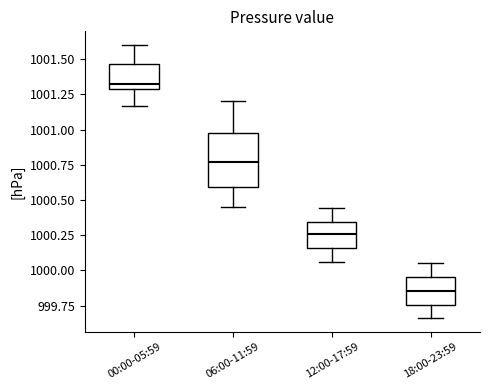

Where does the upper whisker of the box for 12:00-17:59 end on the y-axis? The values are not printed on the chart, so give them approximately, as read against the axis.

1000.45